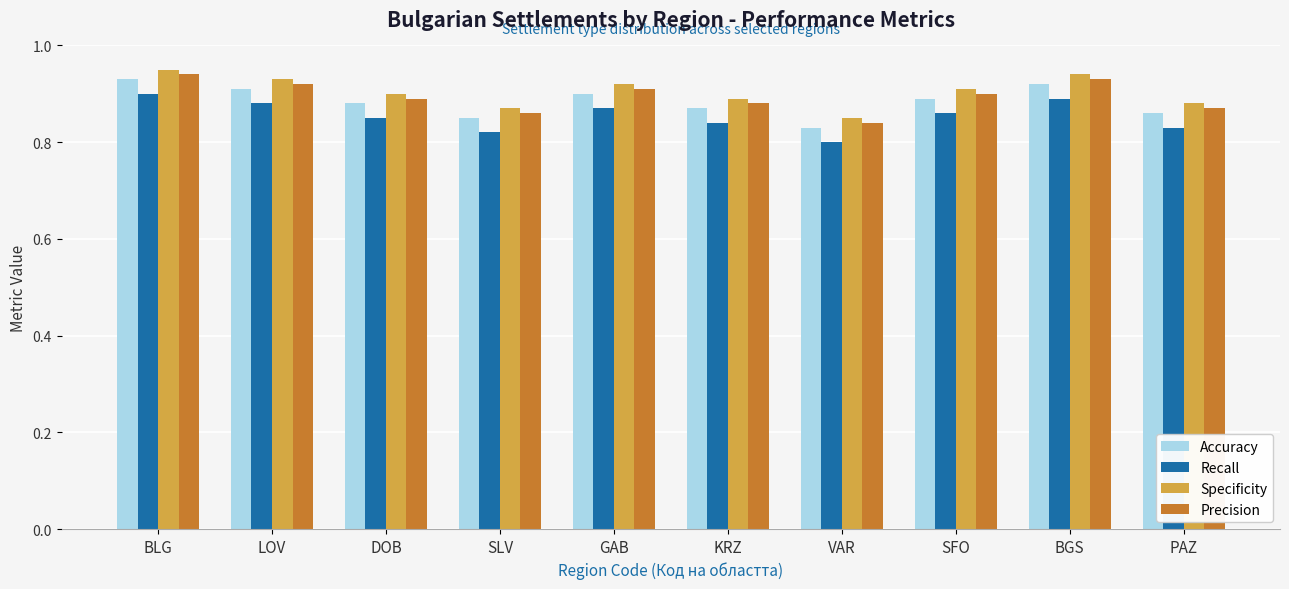

Rank the categories by Precision value from highest to lowest.

BLG, BGS, LOV, GAB, SFO, DOB, KRZ, PAZ, SLV, VAR